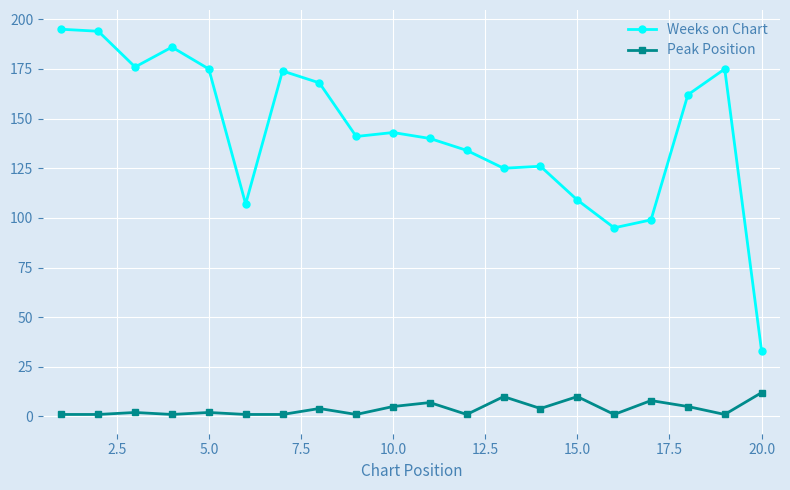

Count the number of data series in this chart.

2